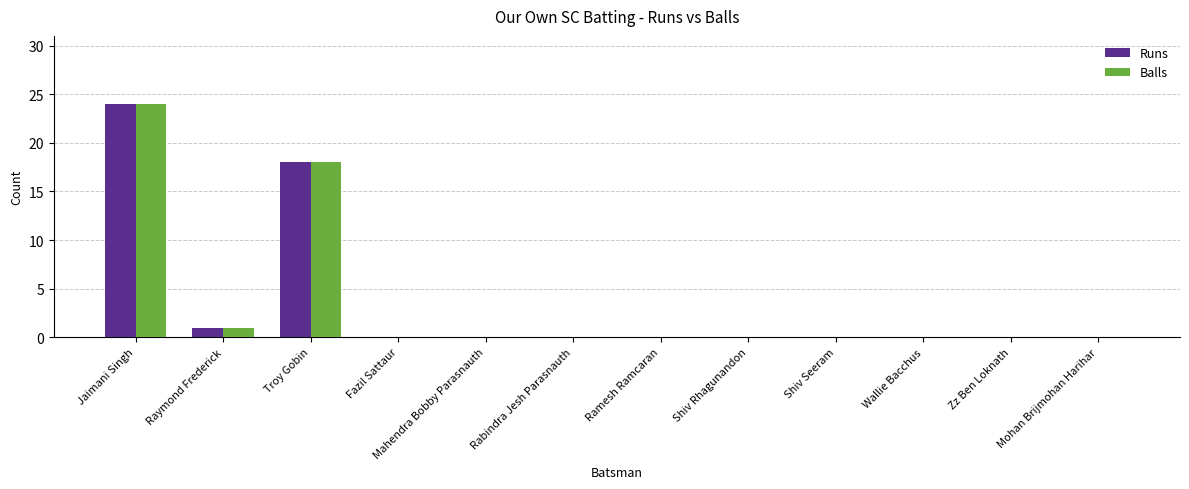

The value of Balls at Troy Gobin is 18. True or false?

True